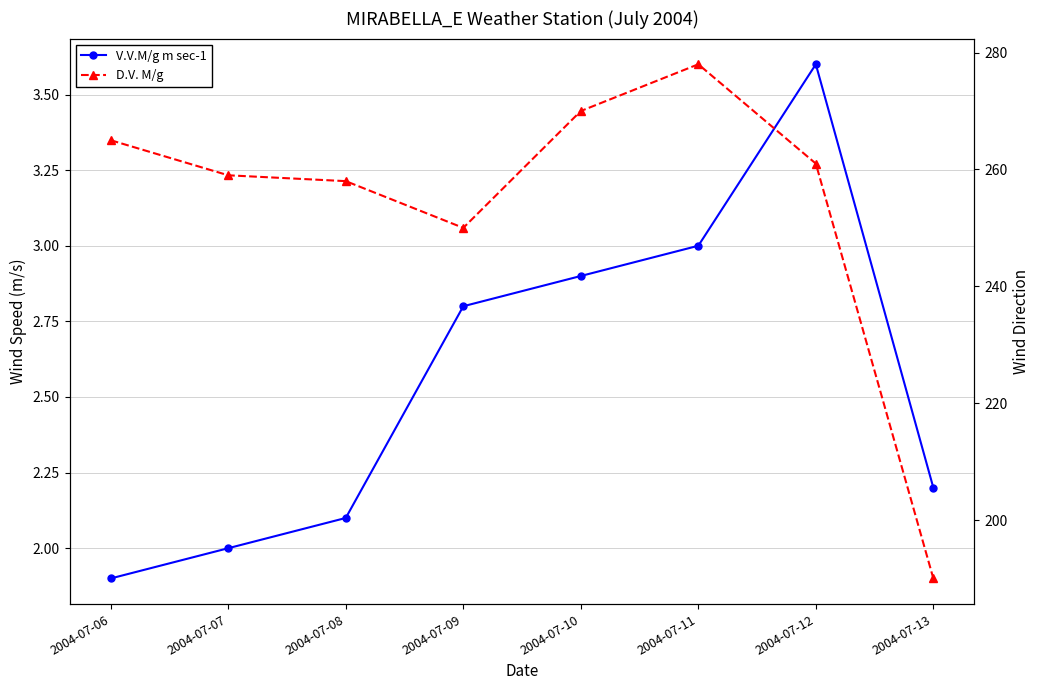

How many lines are shown in the chart?

2